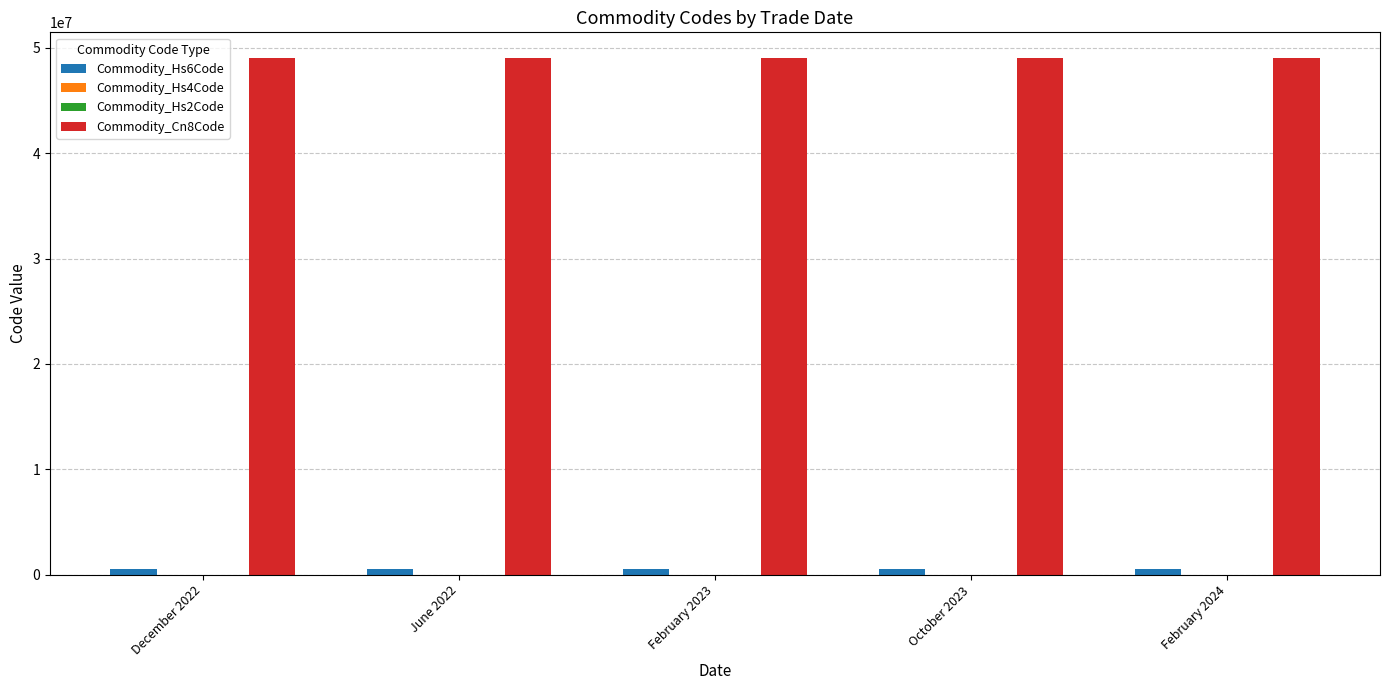

The value of Commodity_Cn8Code at February 2023 is 49019900. True or false?

True